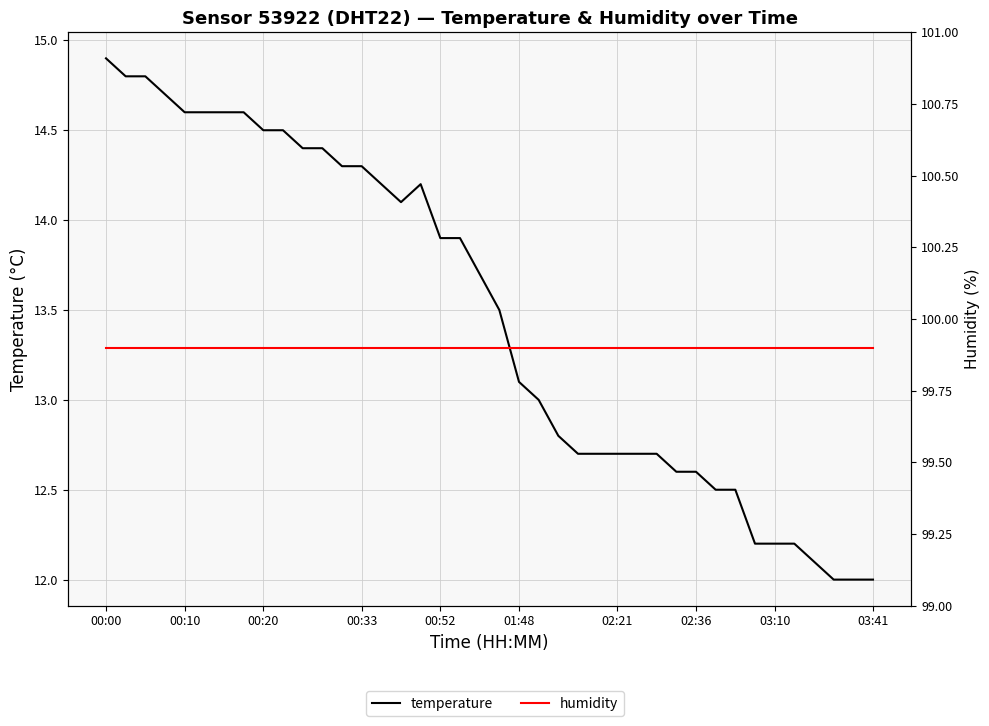

What is the maximum value shown in the chart?

99.9